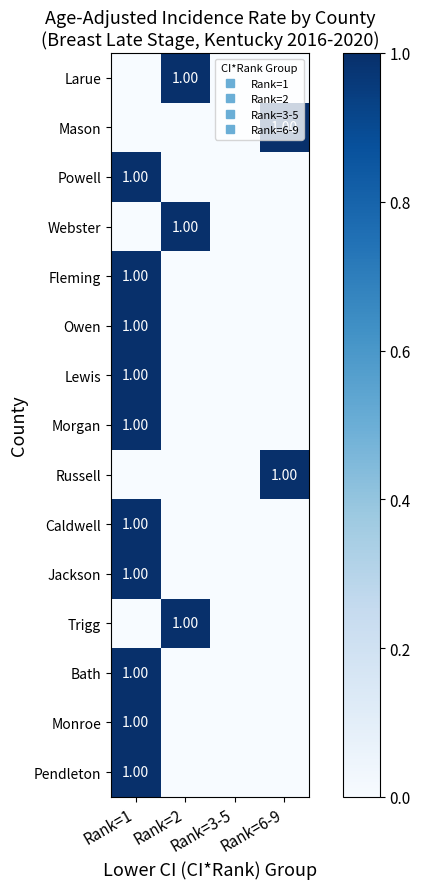

At how many categories does at least one series exceed 0?

3